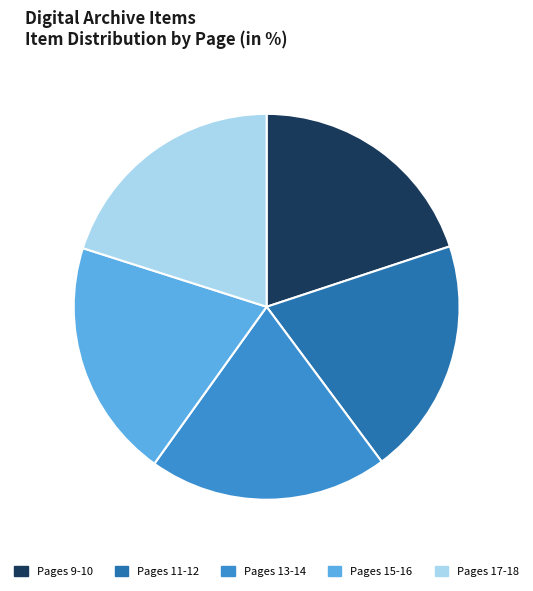

Approximately how many times larger is the value at Pages 17-18 compared to Pages 15-16?

1.0